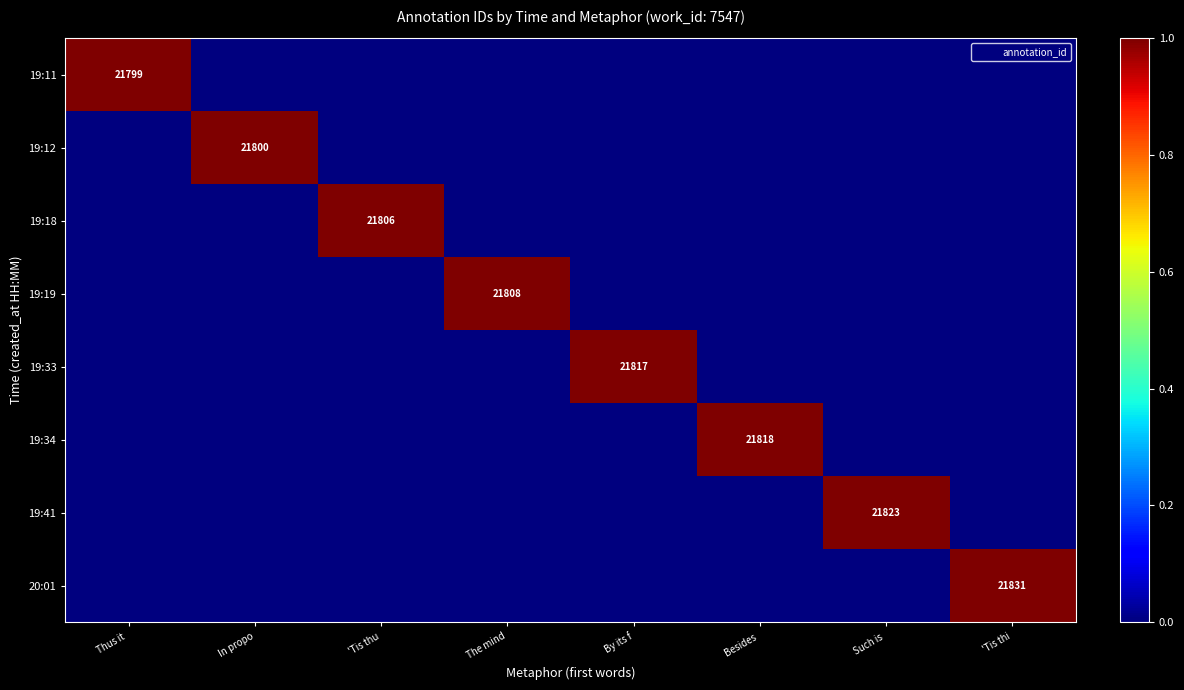

Is it true that 19:19 equals 14764 at The mind?

False